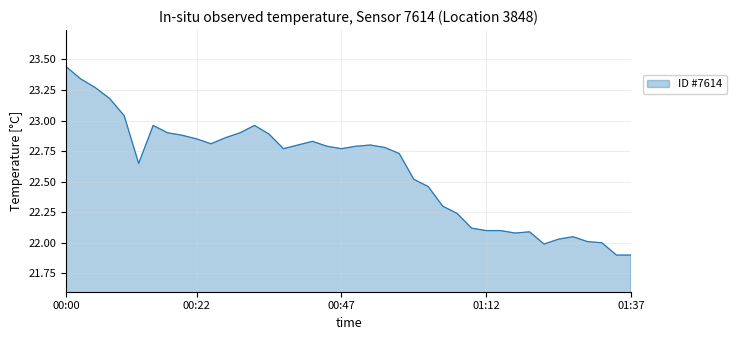

What is the smallest value displayed?

21.9